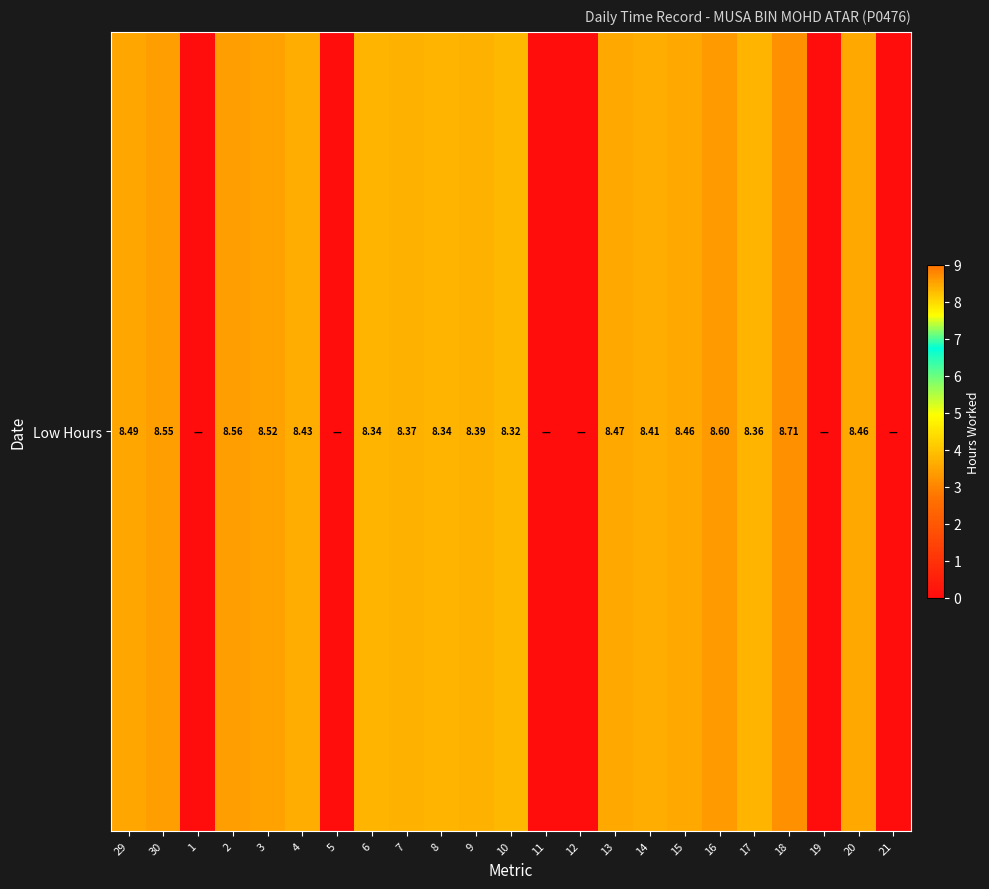

Rank the categories by value from lowest to highest.

1, 5, 11, 12, 19, 21, 10, 6, 8, 17, 7, 9, 14, 4, 15, 20, 13, 29, 3, 30, 2, 16, 18